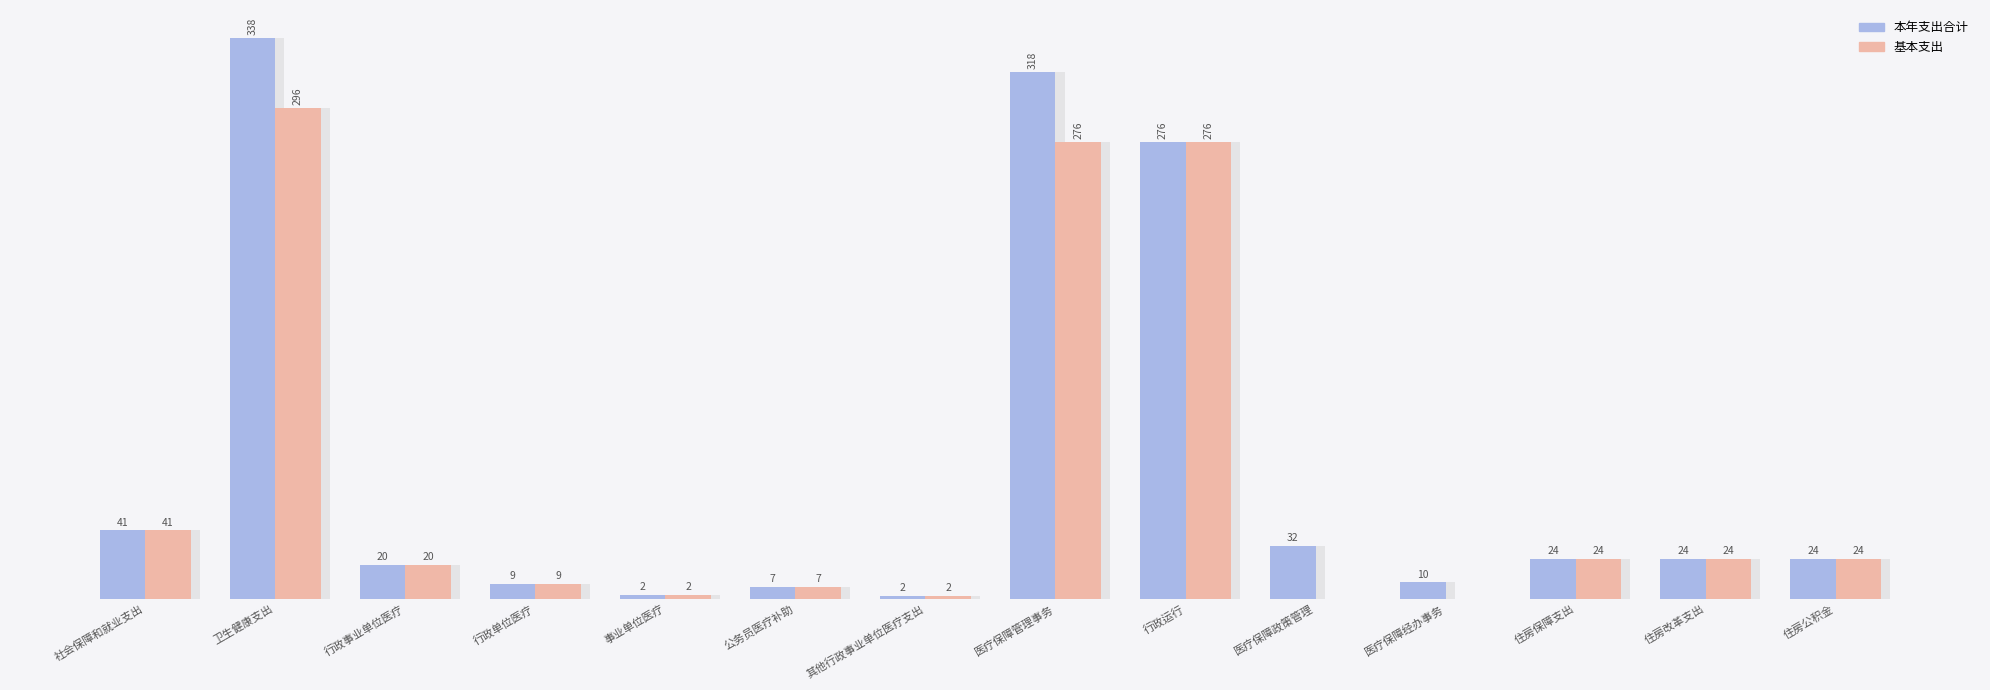

How many categories are shown in the chart?

14